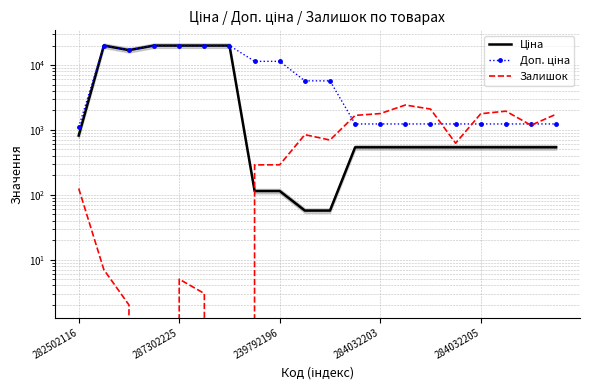

After their last crossing, which series has the higher values: Залишок or Ціна?

Залишок